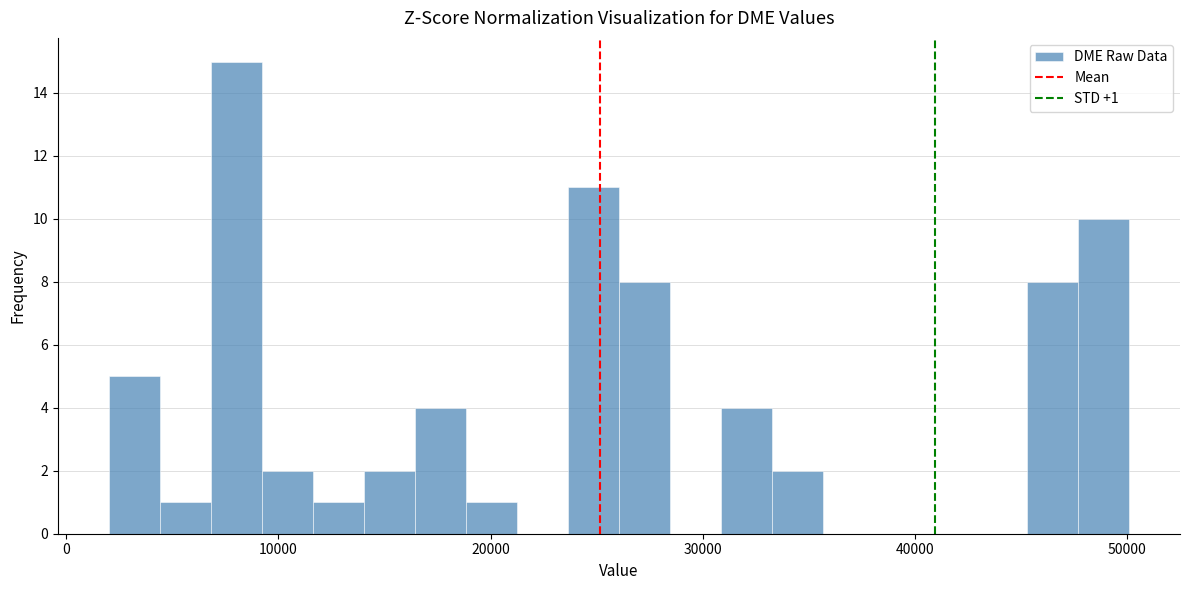

Read against the x-axis, roughly where is the centre of the tallest bar?

8000